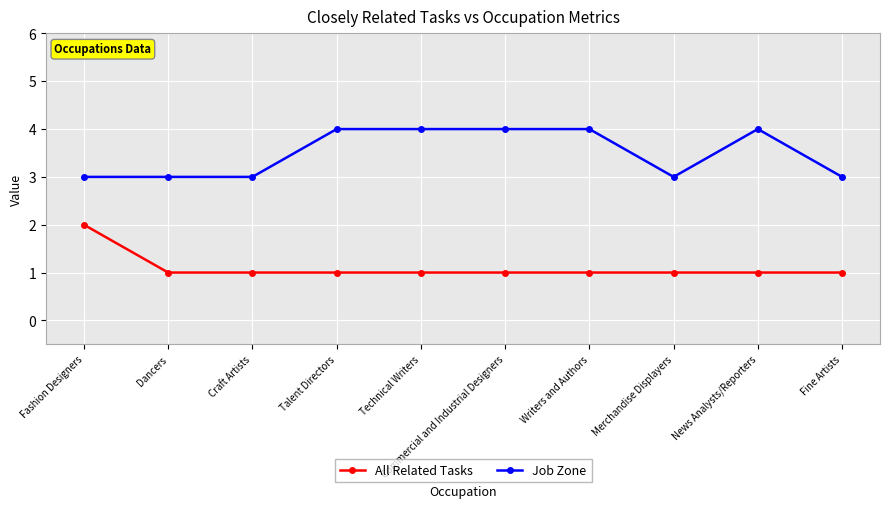

What value does the Job Zone series have at Fashion Designers?

3